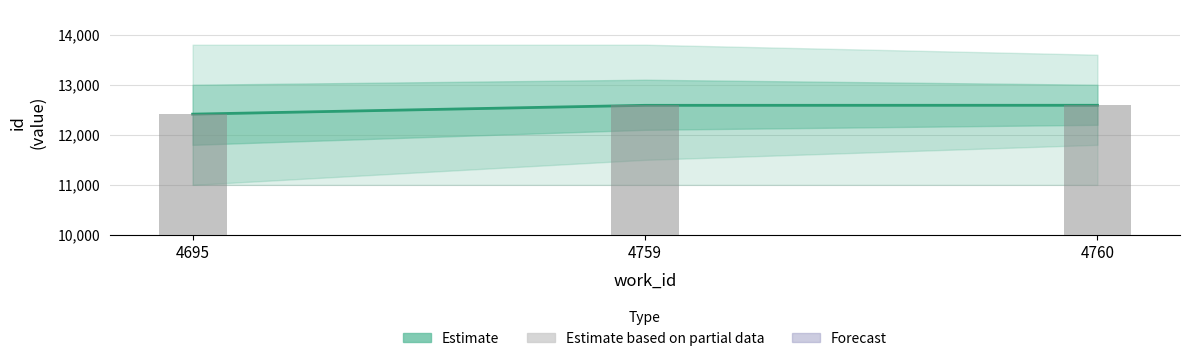

What is the value of the 3rd bar from the left?

12590